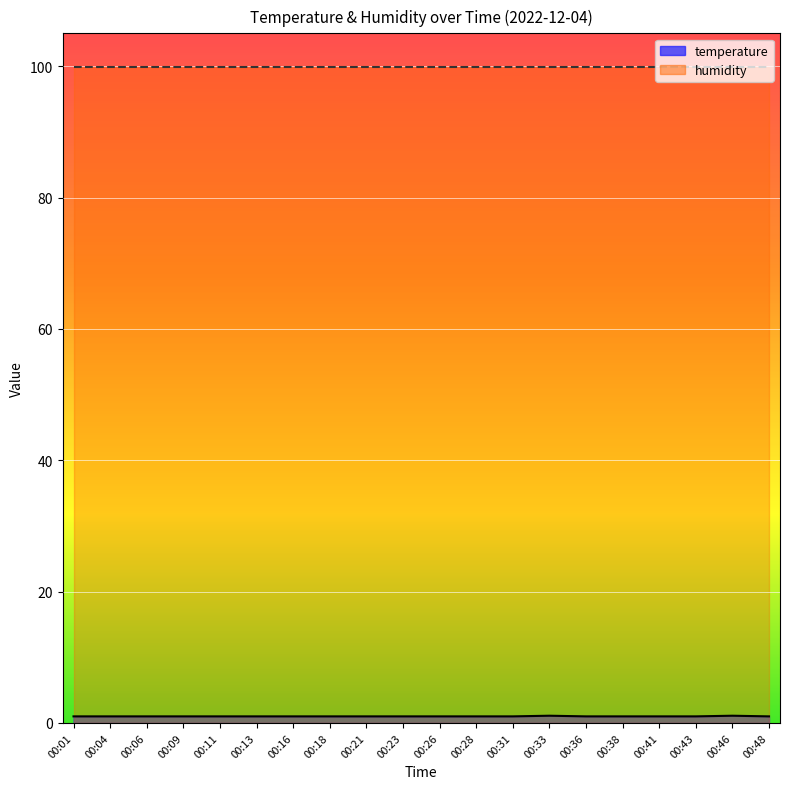

Reading left to right, what are all the values shown in this chart?

00:01=1.0	00:04=1.0	00:06=1.0	00:09=1.0	00:11=1.0	00:13=1.0	00:16=1.0	00:18=1.0	00:21=1.0	00:23=1.0	00:26=1.0	00:28=1.0	00:31=1.0	00:33=1.1	00:36=1.0	00:38=1.0	00:41=1.0	00:43=1.0	00:46=1.1	00:48=1.0